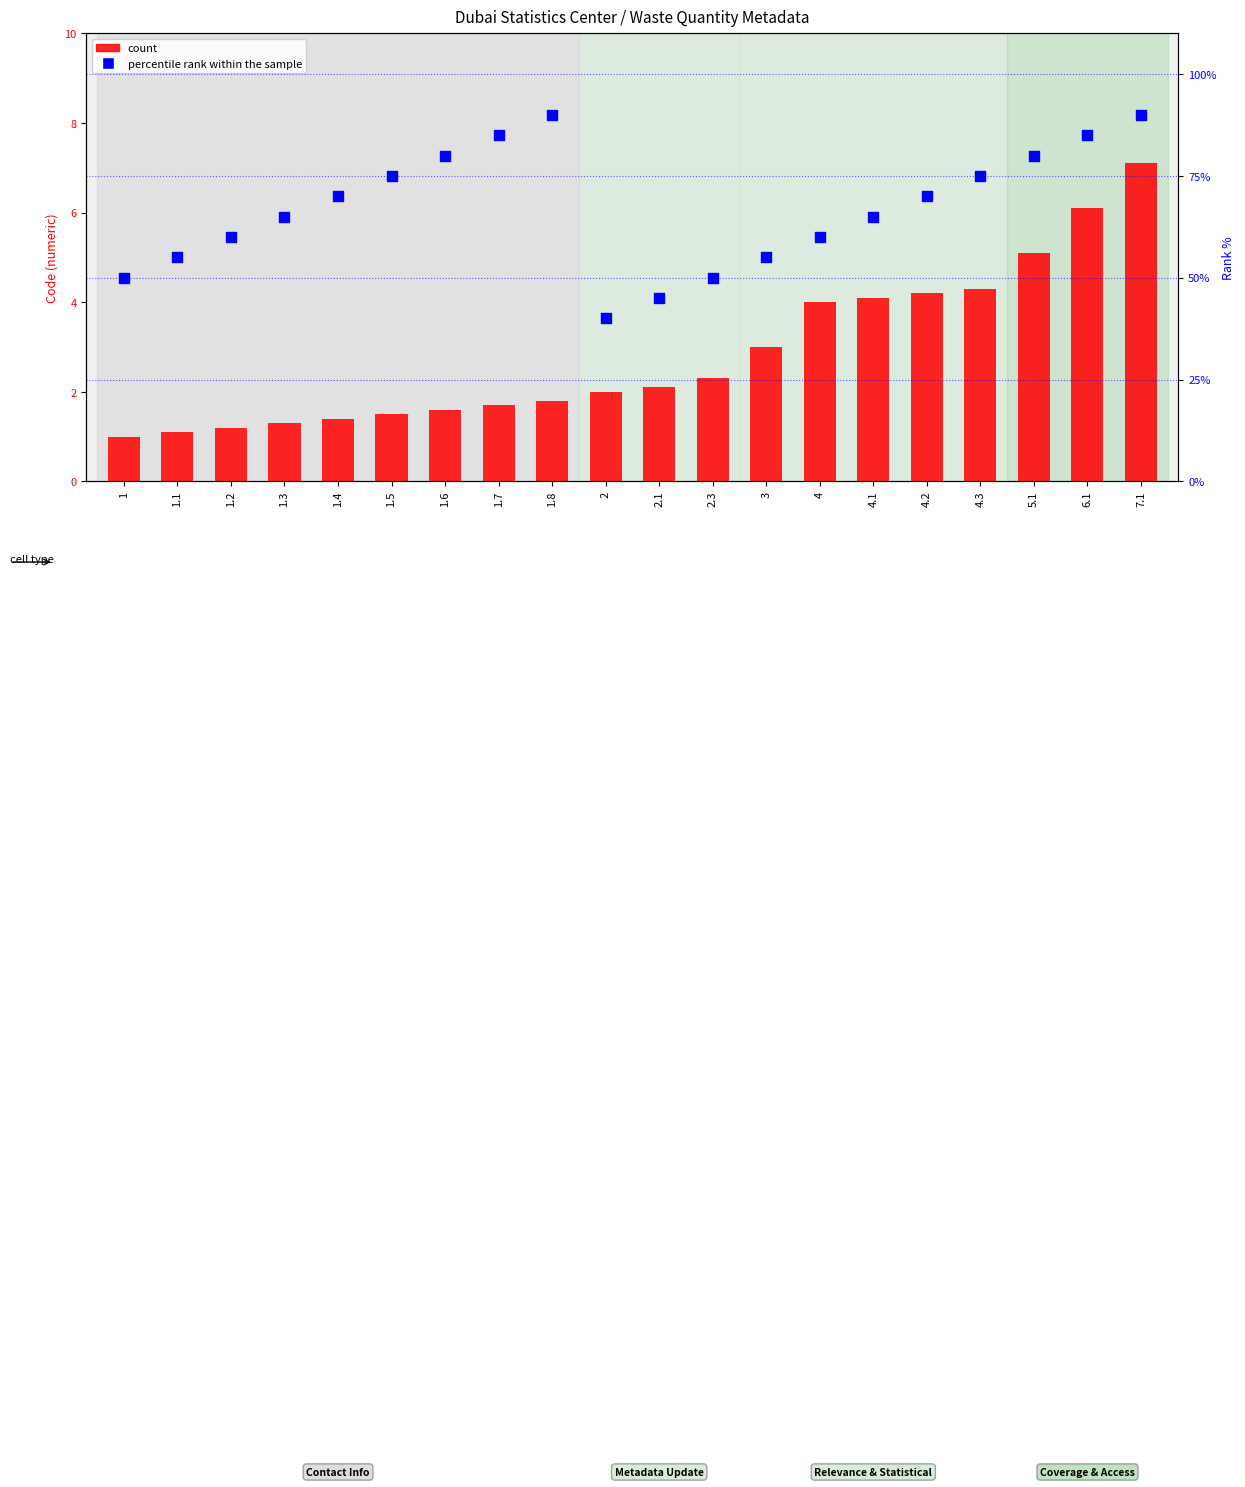

What is the total value across all series at 6.1?

91.1